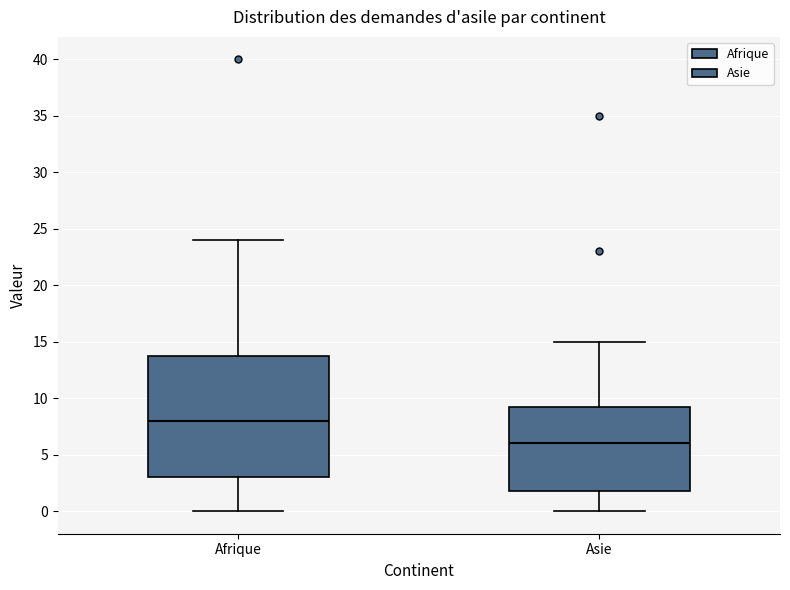

Reading left to right, transcribe this box plot: for each box, give where its median line is, the range the box spans, and where its two whiskers end, as read against the y-axis. The values are not printed on the chart, so give them approximately, as read against the axis.

Afrique: median 8.0, box 3.0 to 14.0, whiskers 0.0 to 24.0
Asie: median 6.0, box 2.0 to 9.5, whiskers 0.0 to 15.0